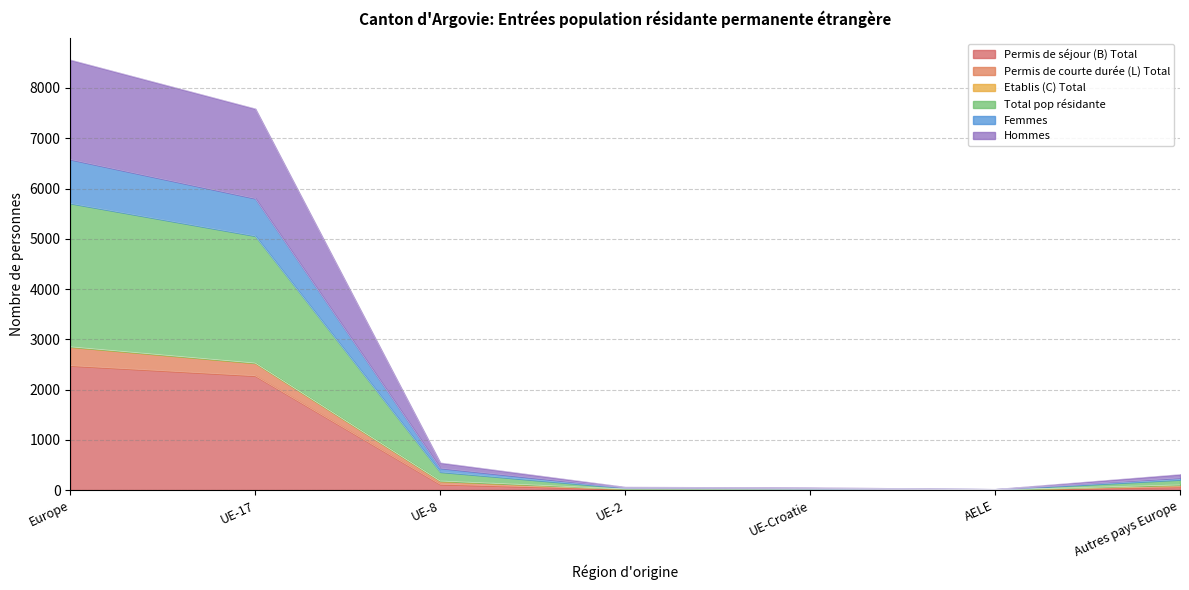

True or false: Total pop résidante and Femmes intersect in this chart.

False